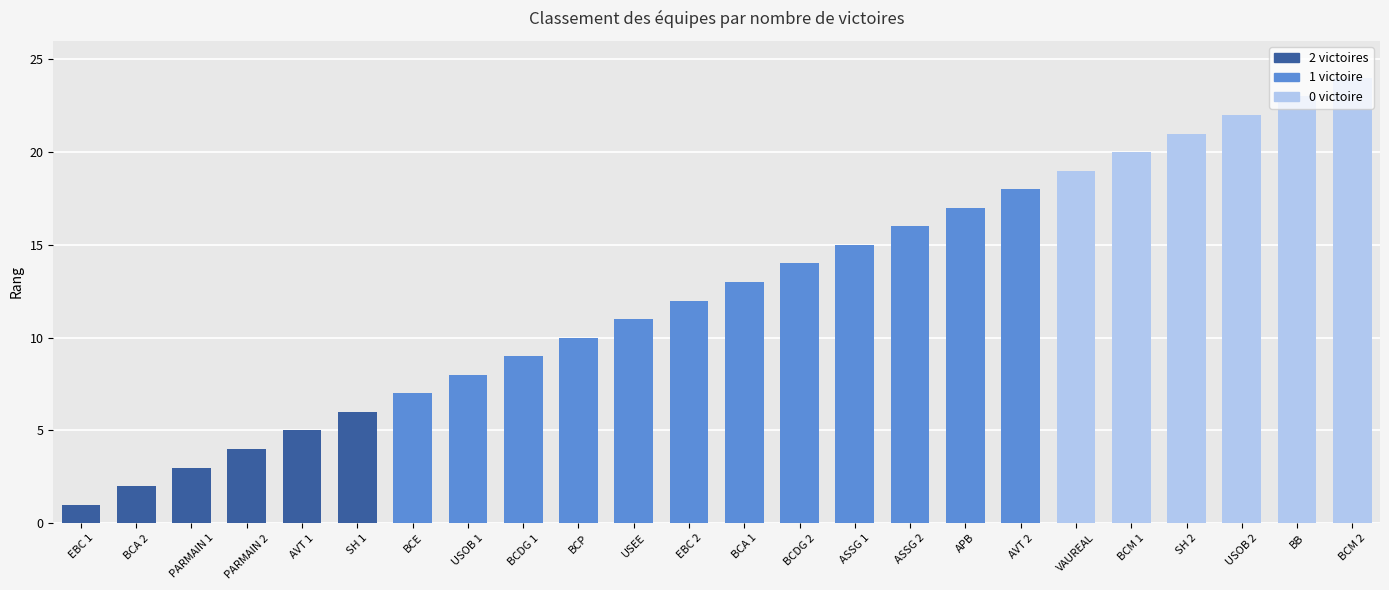

List the labels in order of value, smallest first.

EBC 1, BCA 2, PARMAIN 1, PARMAIN 2, AVT 1, SH 1, BCE, USOB 1, BCDG 1, BCP, USEE, EBC 2, BCA 1, BCDG 2, ASSG 1, ASSG 2, APB, AVT 2, VAUREAL, BCM 1, SH 2, USOB 2, BB, BCM 2